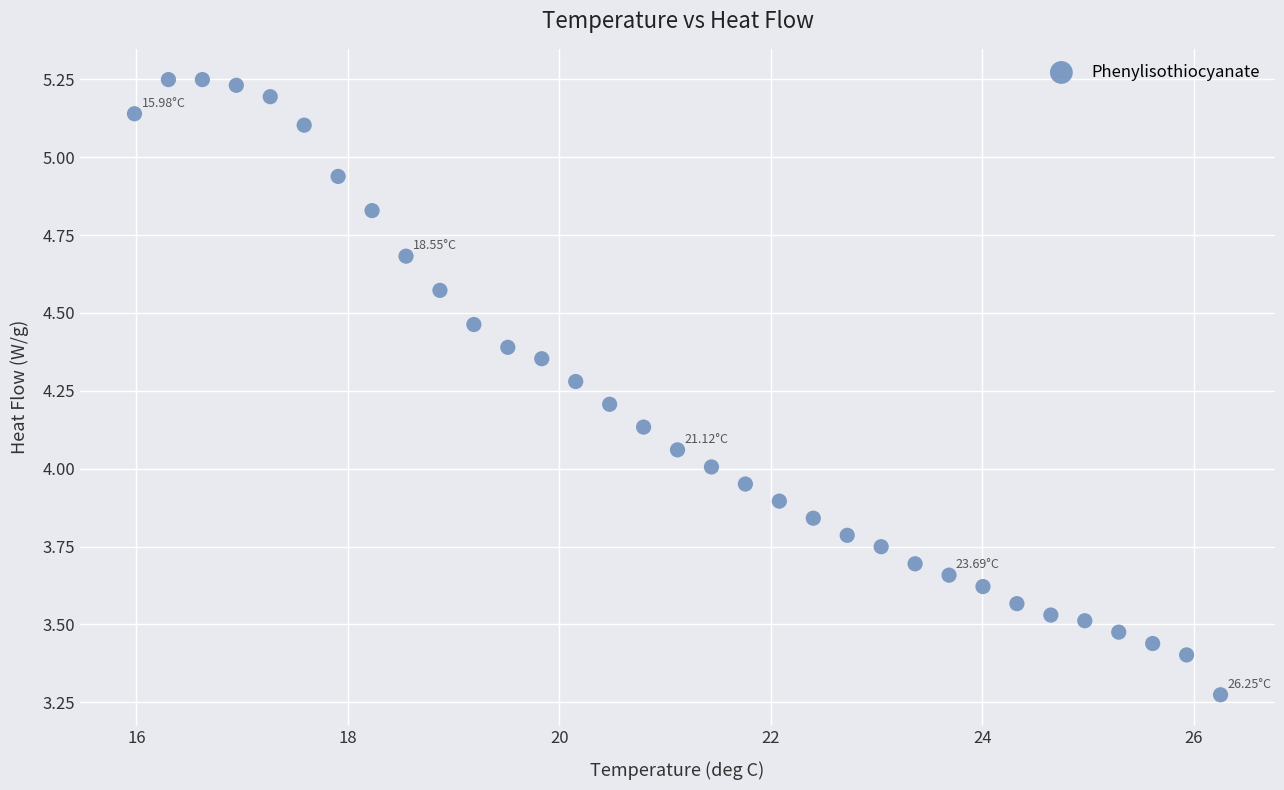

What is the range of X values (max minus min)?

10.3